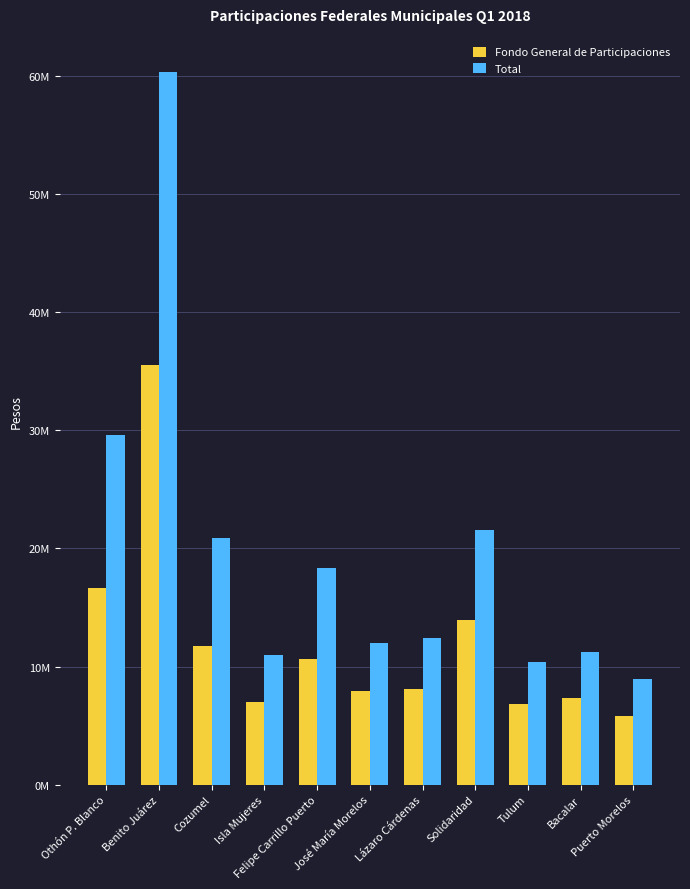

Does the chart contain any negative values?

No